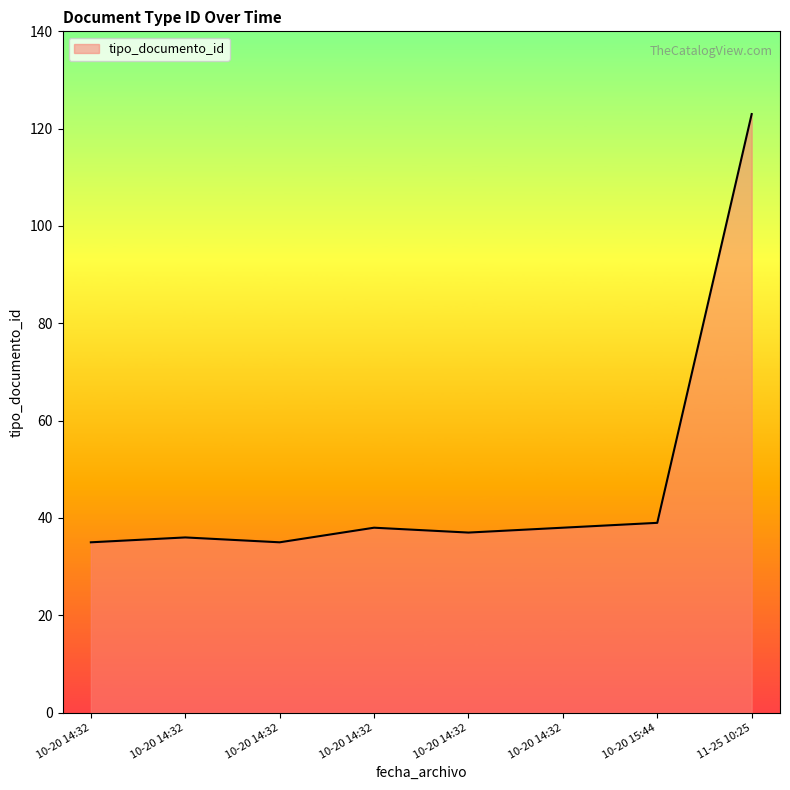

The value at 11-25 10:25 is 56. True or false?

False